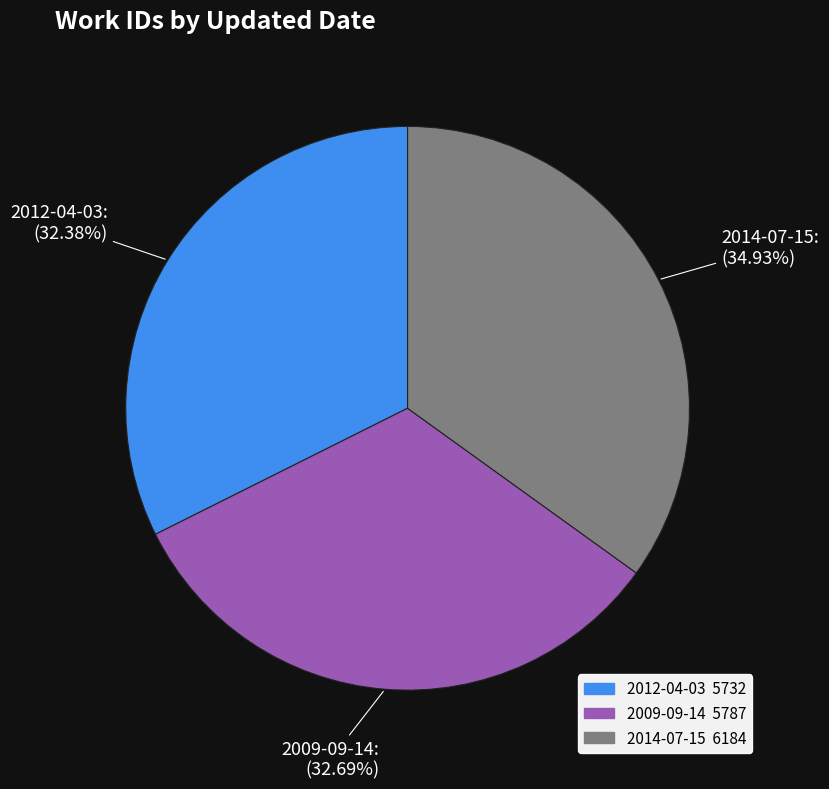

Which has a higher value, 2012-04-03 or 2014-07-15?

2014-07-15